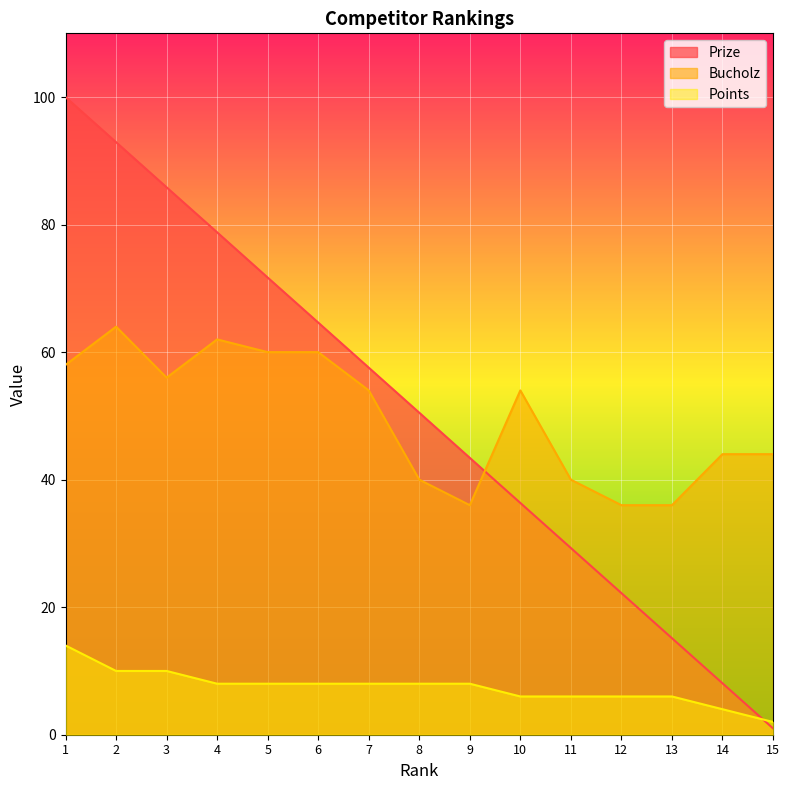

After their last crossing, which series has the higher values: Prize or Bucholz?

Bucholz